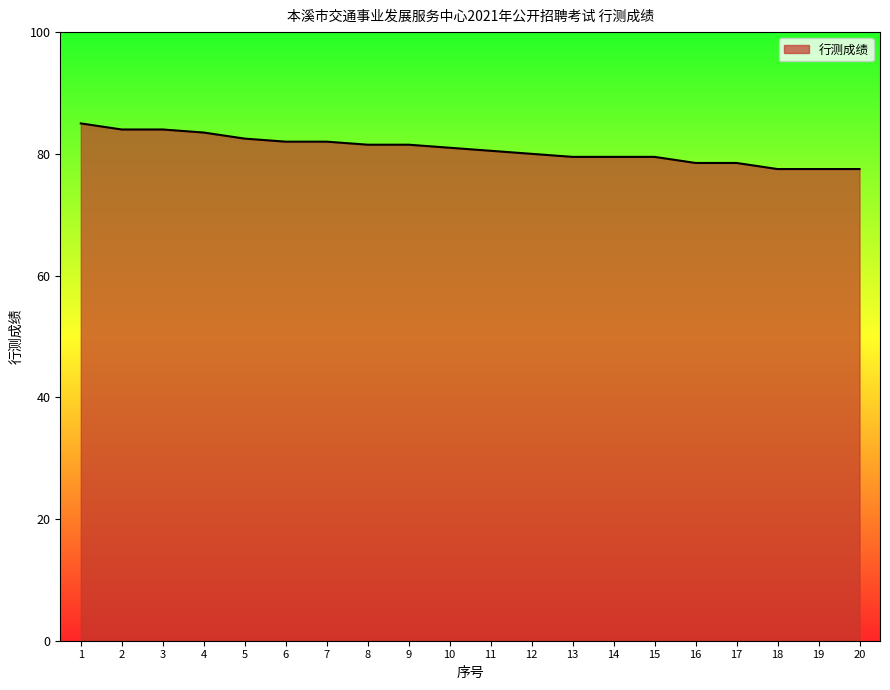

Which label corresponds to the largest value in the chart?

1